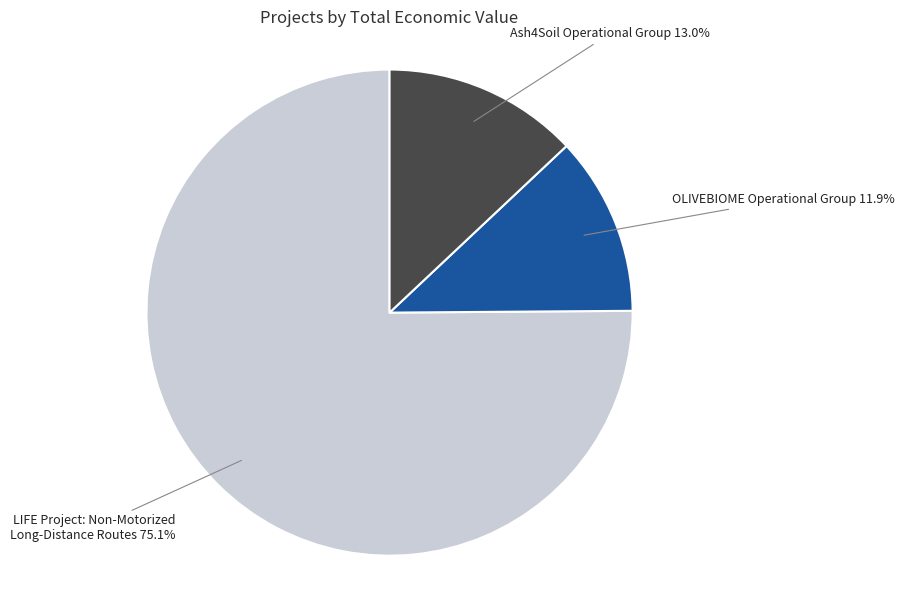

Which category has the smallest portion of the pie?

OLIVEBIOME Operational Group